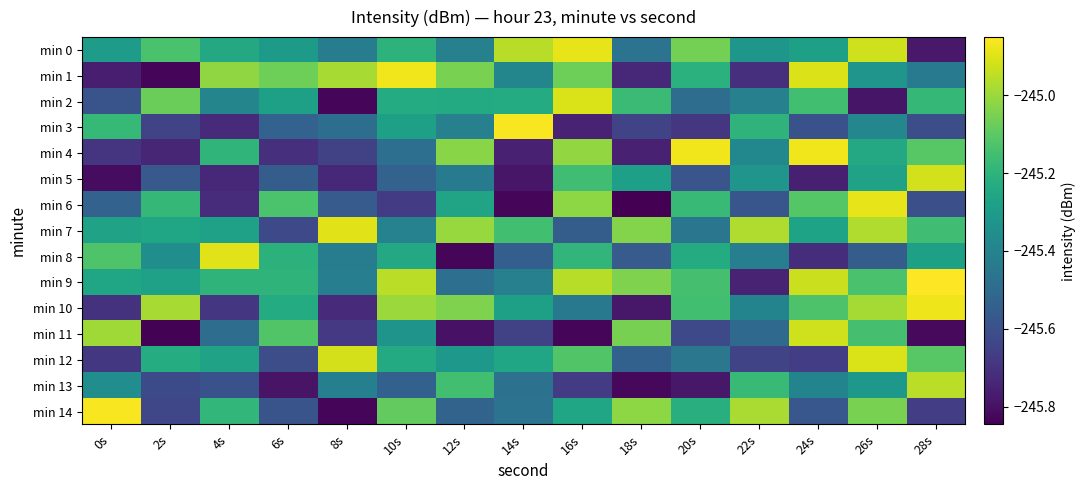

Rank the series by their maximum value, from highest to lowest.

min 9, min 14, min 3, min 1, min 4, min 10, min 0, min 6, min 8, min 7, min 12, min 2, min 5, min 11, min 13